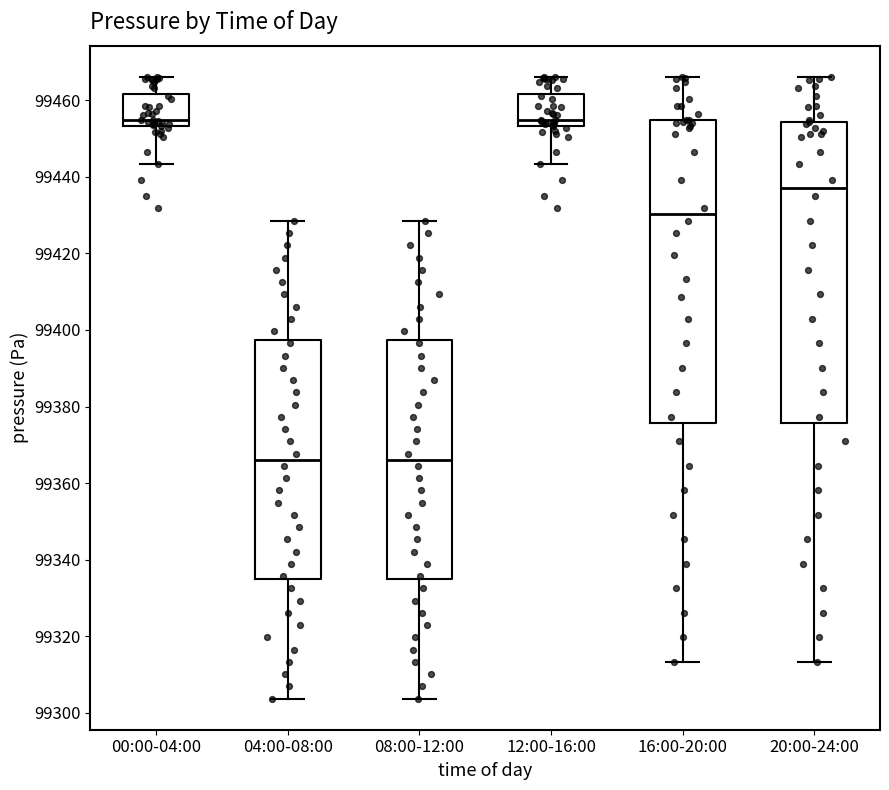

Reading left to right, transcribe this box plot: for each box, give where its median line is, the range the box spans, and where its two whiskers end, as read against the y-axis. The values are not printed on the chart, so give them approximately, as read against the axis.

00:00-04:00: median 99454 (just above the box's lower edge), box 99454 to 99462, whiskers 99444 to 99466
04:00-08:00: median 99366, box 99334 to 99398, whiskers 99304 to 99428
08:00-12:00: median 99366, box 99334 to 99398, whiskers 99304 to 99428
12:00-16:00: median 99454 (just above the box's lower edge), box 99454 to 99462, whiskers 99444 to 99466
16:00-20:00: median 99430, box 99376 to 99454, whiskers 99314 to 99466
20:00-24:00: median 99438, box 99376 to 99454, whiskers 99314 to 99466